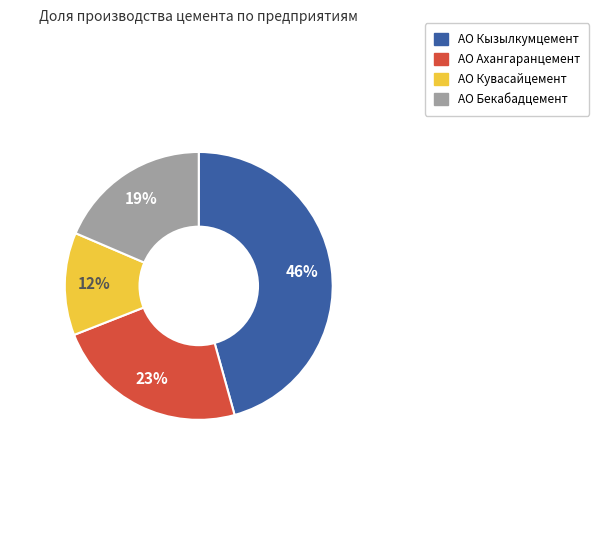

True or false: АО Кувасайцемент accounts for 12% of the total.

True